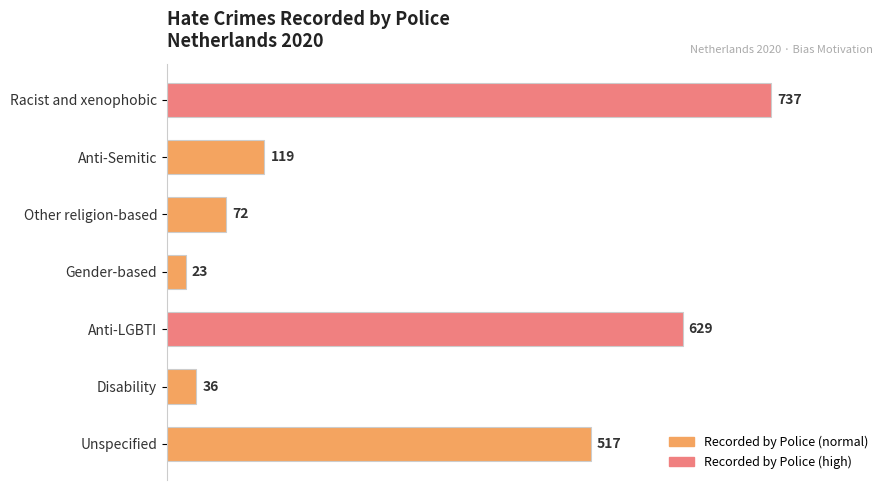

Count the number of data series in this chart.

1